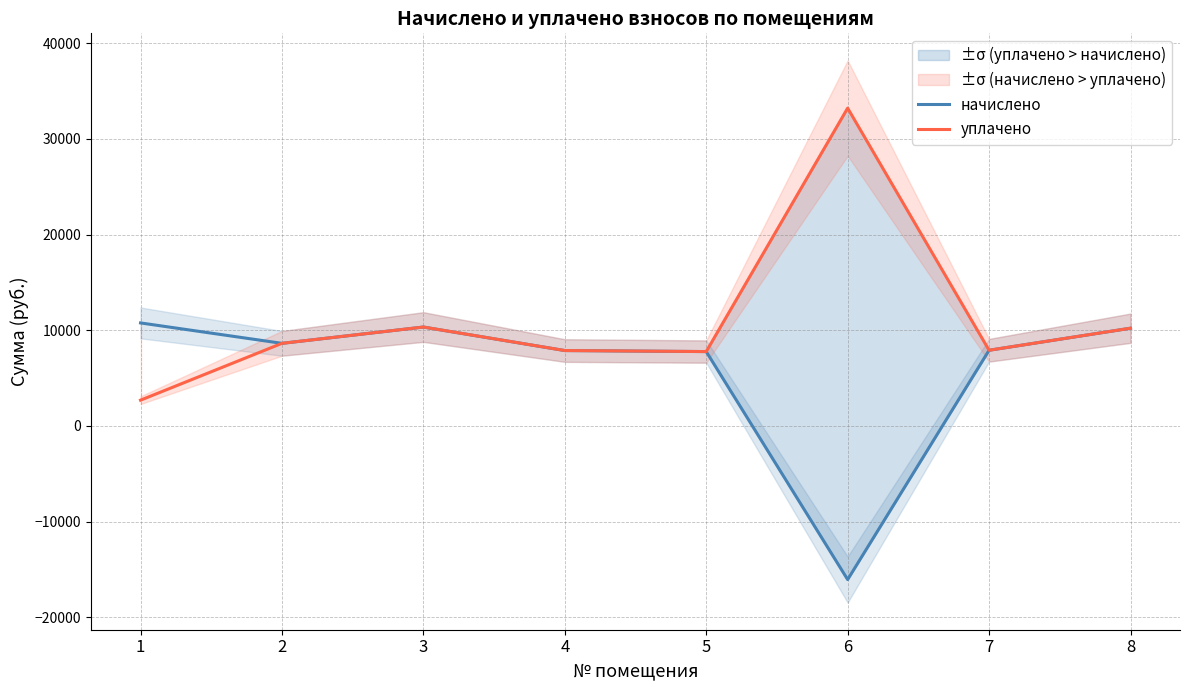

Which has a higher value, 6 or 4?

4